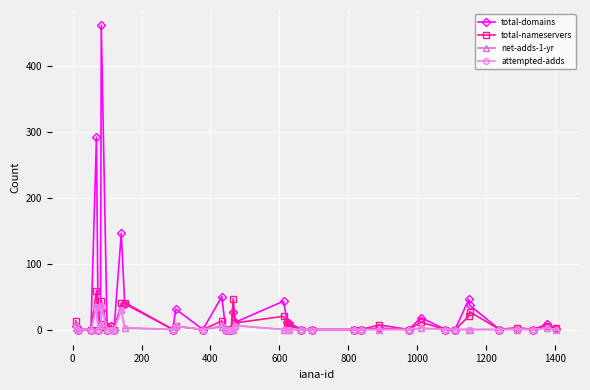

At how many categories does at least one series exceed 115?

3